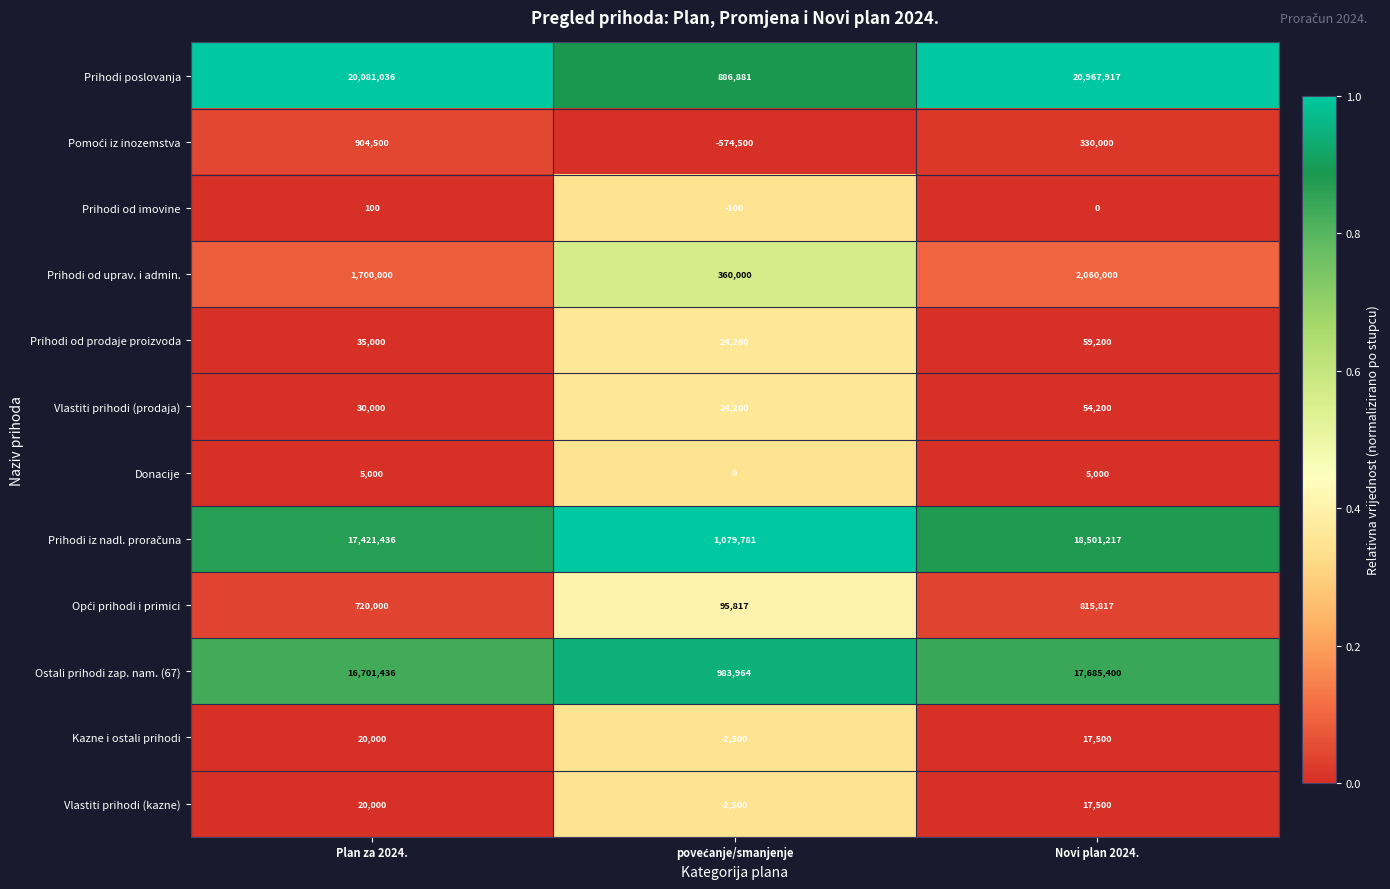

What is the difference between the highest and lowest values at Plan za 2024.?

20080936